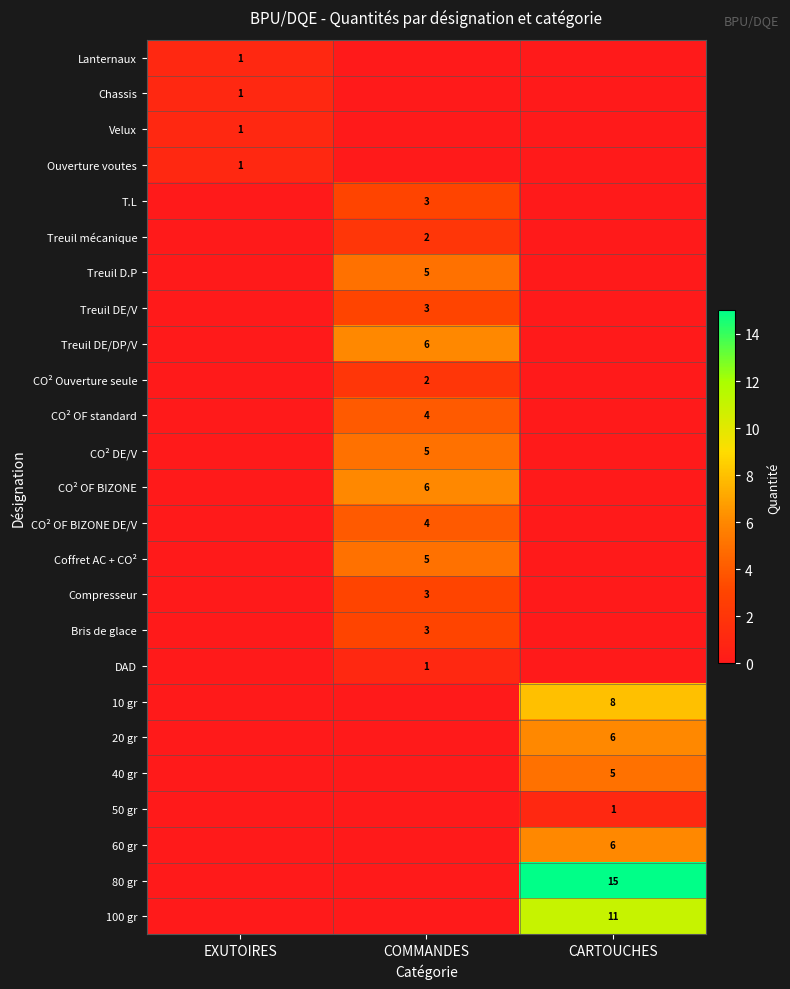

True or false: Compresseur has a value of 4 at COMMANDES.

False